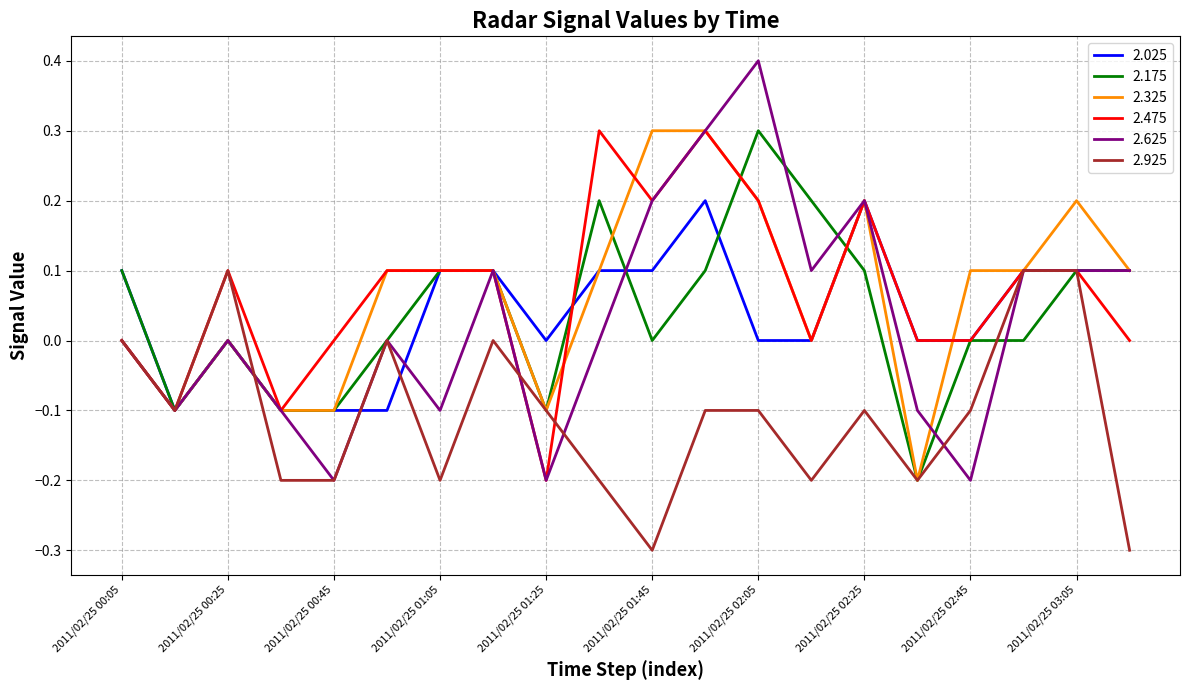

What is the maximum value for 2.475?

0.3